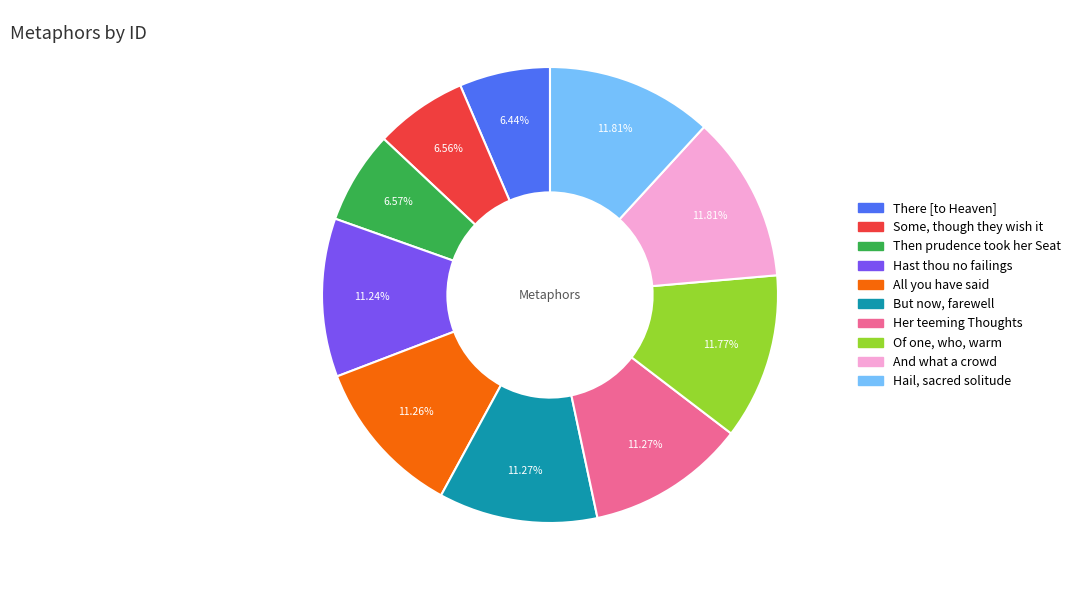

Does But now, farewell account for over 50% of the chart?

No